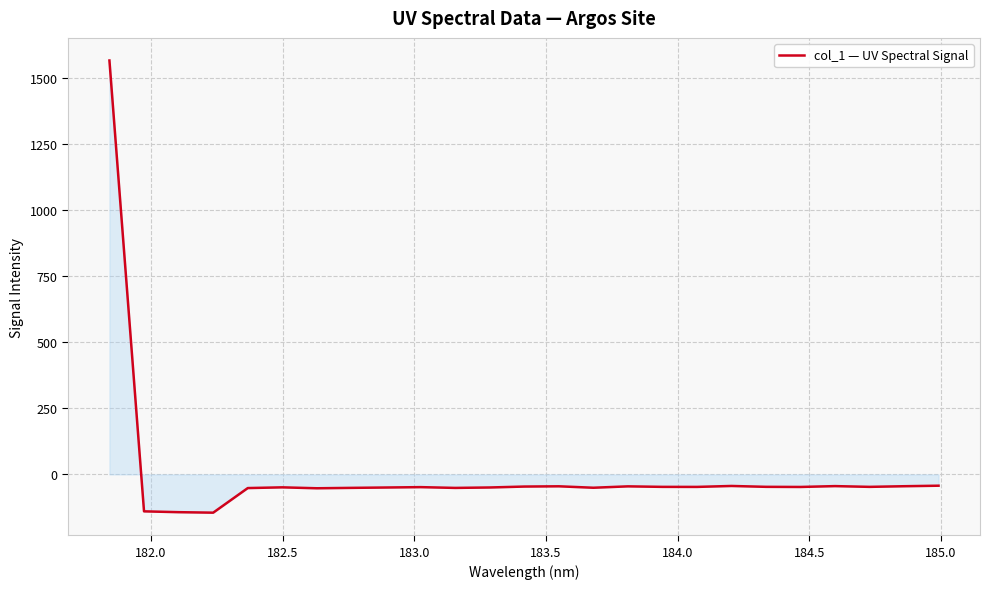

What is the maximum value shown in the chart?

1564.4